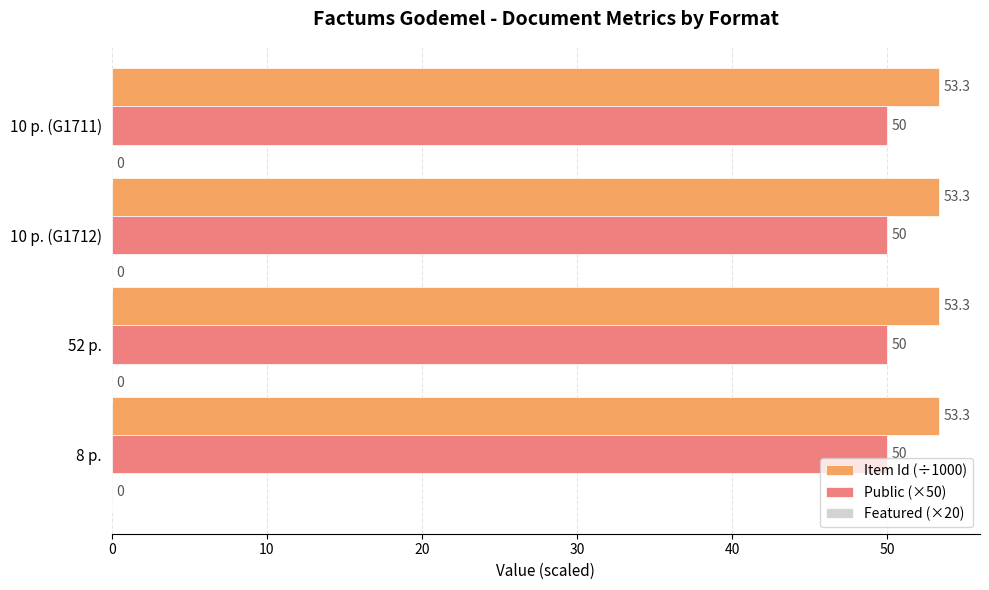

What is the average value of the Public (×50) series?

50.0